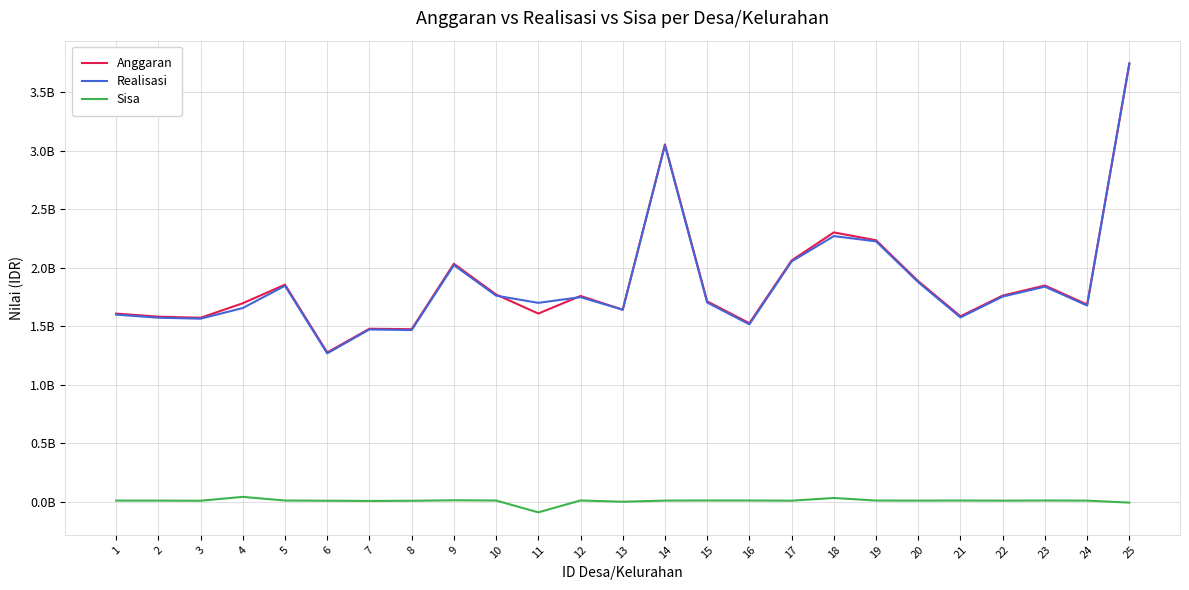

The Anggaran series shows 2716156791 at 22. True or false?

False